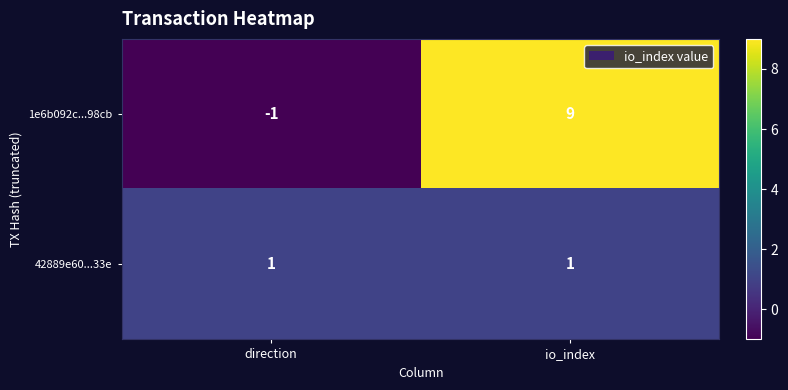

Rank the series by their average value, from highest to lowest.

1e6b092c...98cb, 42889e60...33e